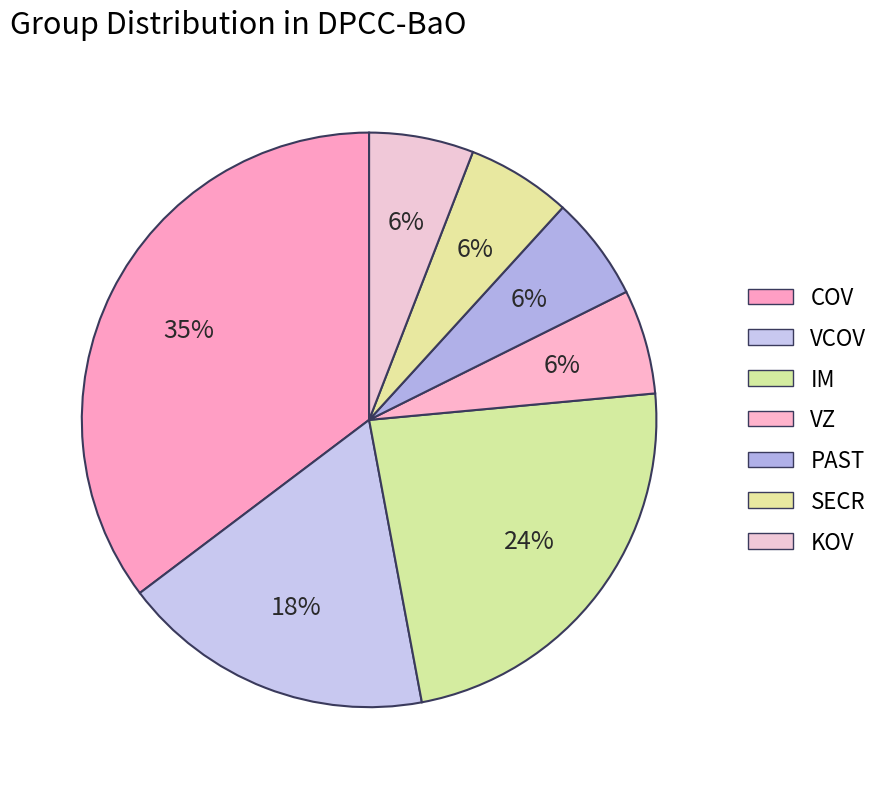

What percentage is the VZ slice, to the nearest percent?

6%